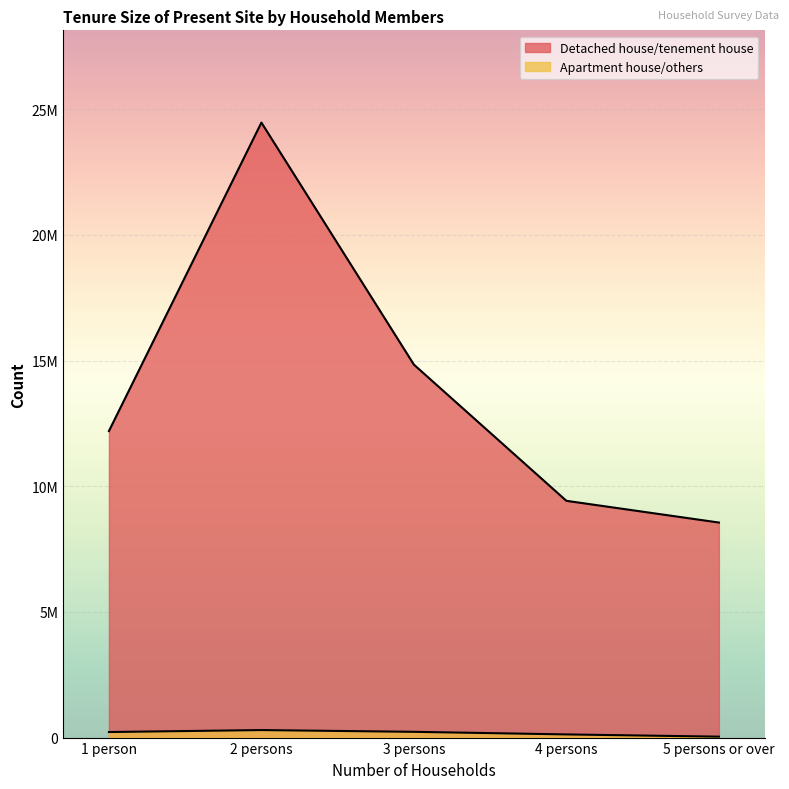

Is it true that Apartment house/others equals 33979 at 4 persons?

False